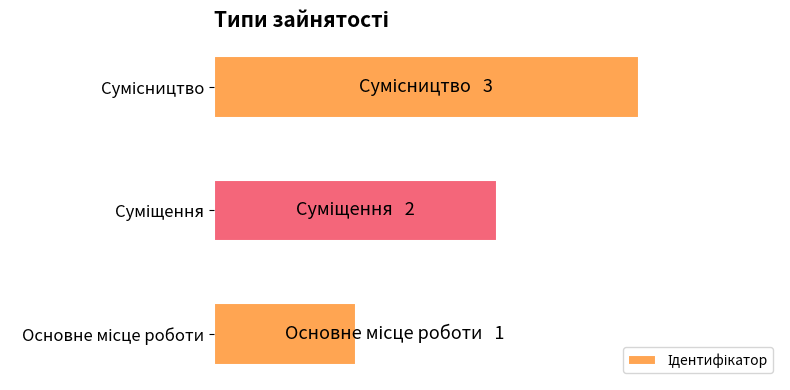

What is the average value?

2